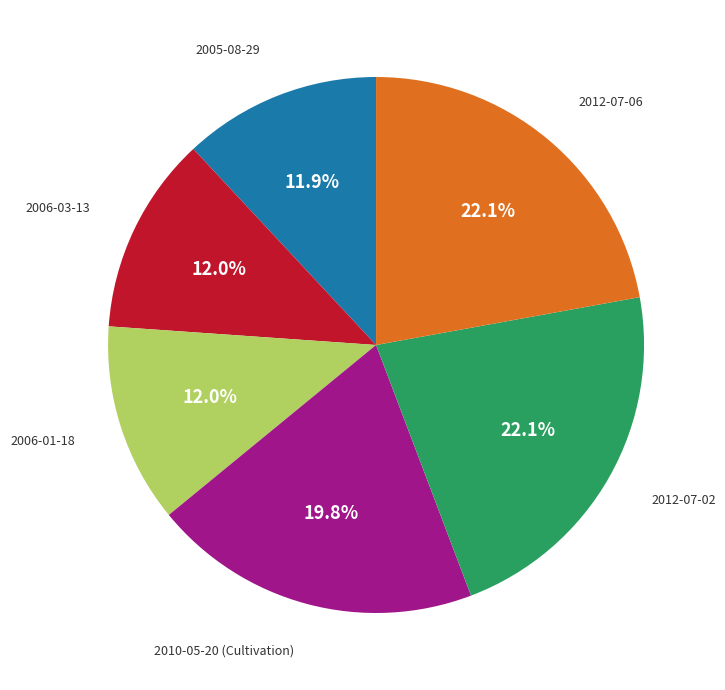

Is there a majority slice in this chart?

No